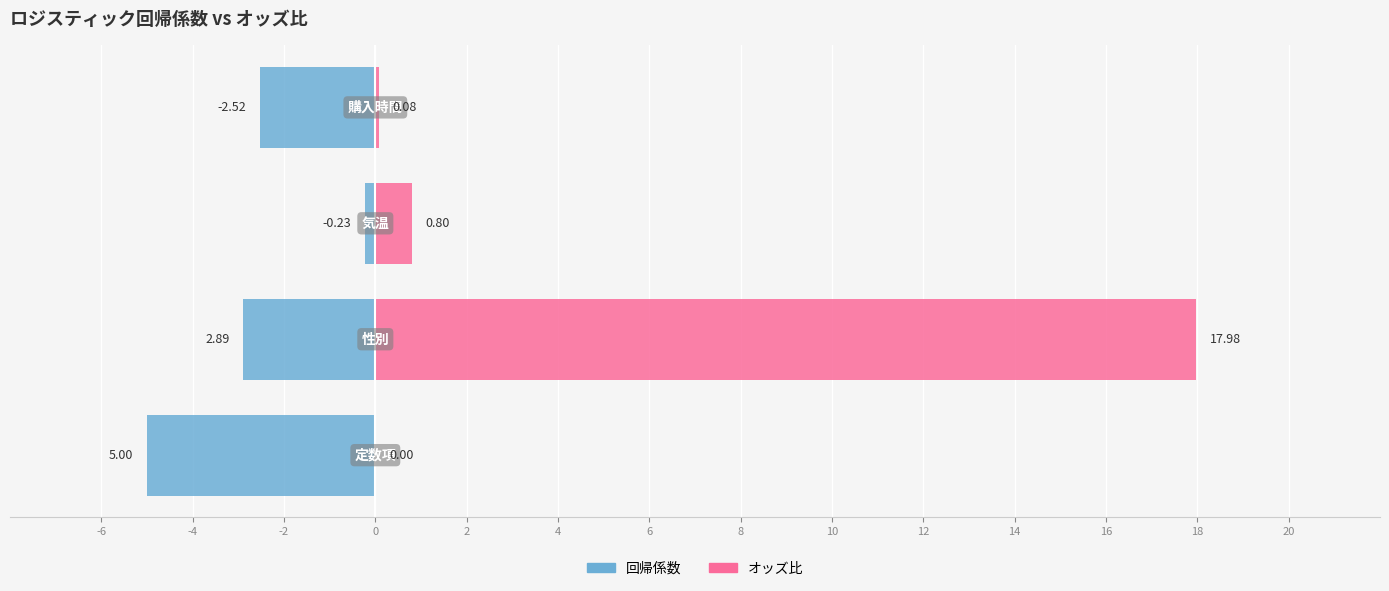

Which series has the largest total across all categories?

オッズ比